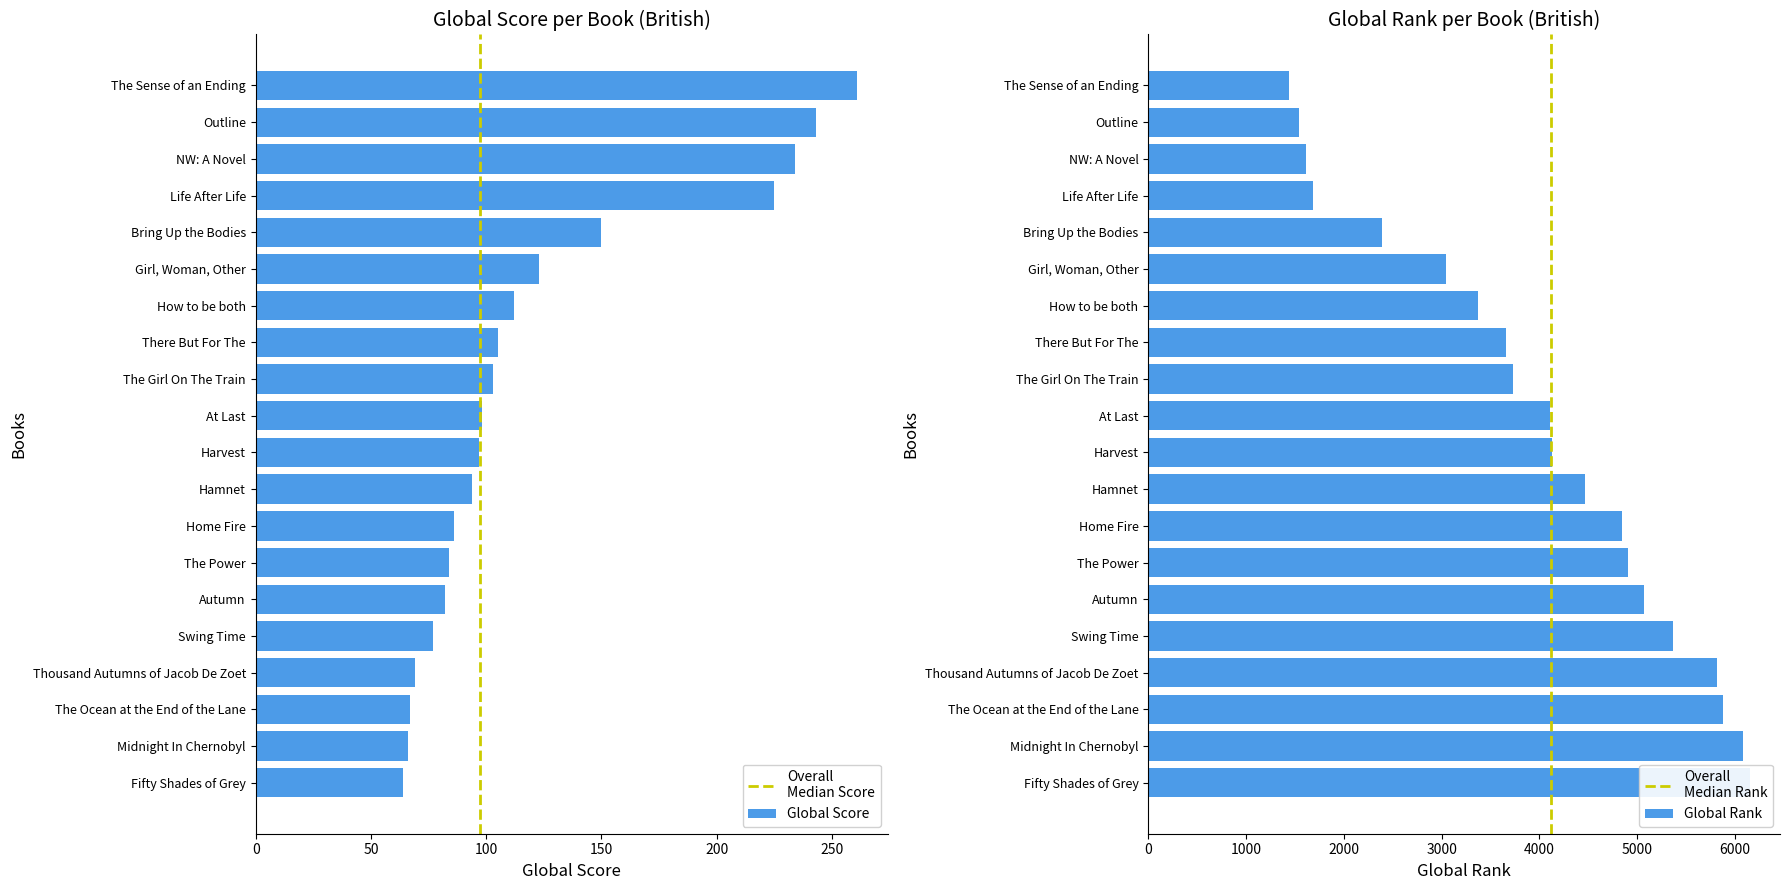

True or false: Average Global Rank has a value of 6086 at Midnight In Chernobyl.

True